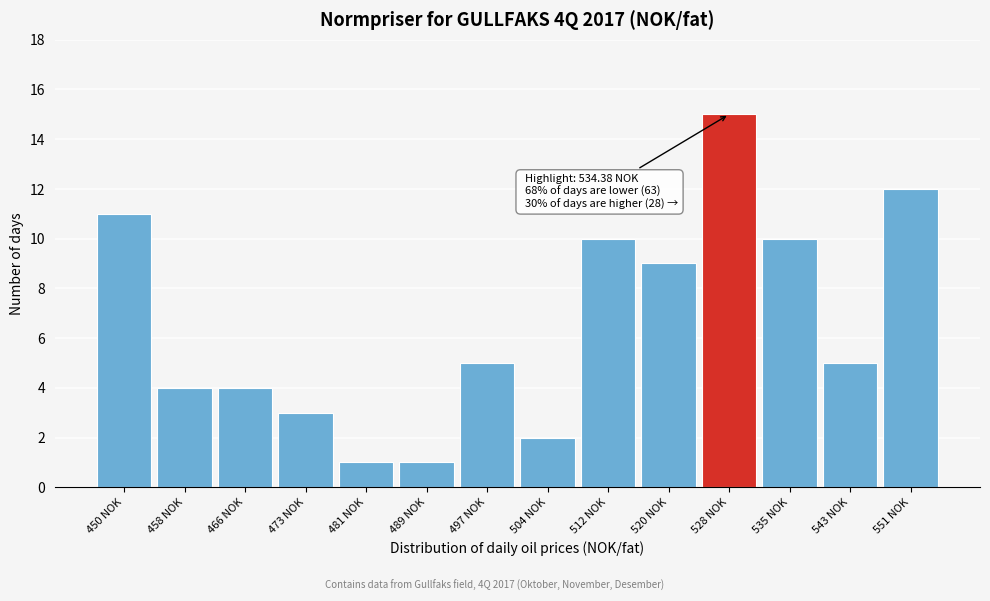

Reading left to right, what are all the values shown in this chart?

450 NOK=11	458 NOK=4	466 NOK=4	473 NOK=3	481 NOK=1	489 NOK=1	497 NOK=5	504 NOK=2	512 NOK=10	520 NOK=9	528 NOK=15	535 NOK=10	543 NOK=5	551 NOK=12